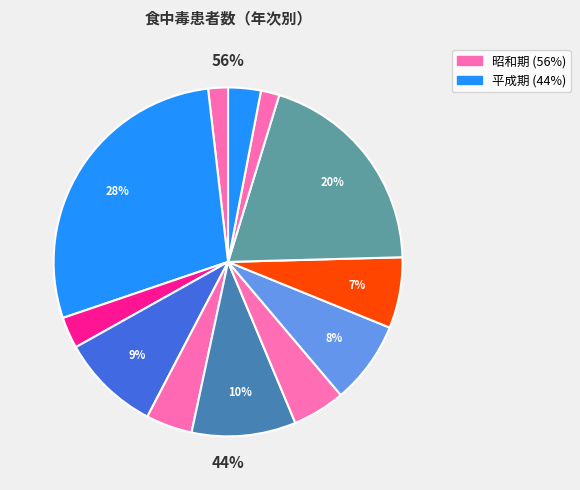

Rank the categories by value from lowest to highest.

4, 昭和45年, 55, 5, 61, 63, 2, 平成元年, 60, 62, 3, 50